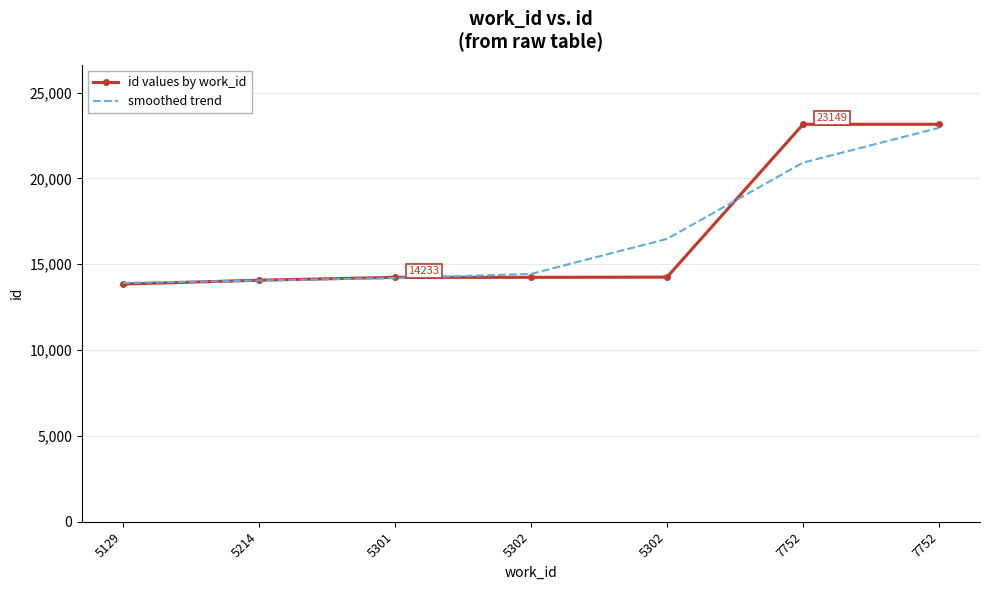

What are all the series names shown in the legend?

id values by work_id, smoothed trend